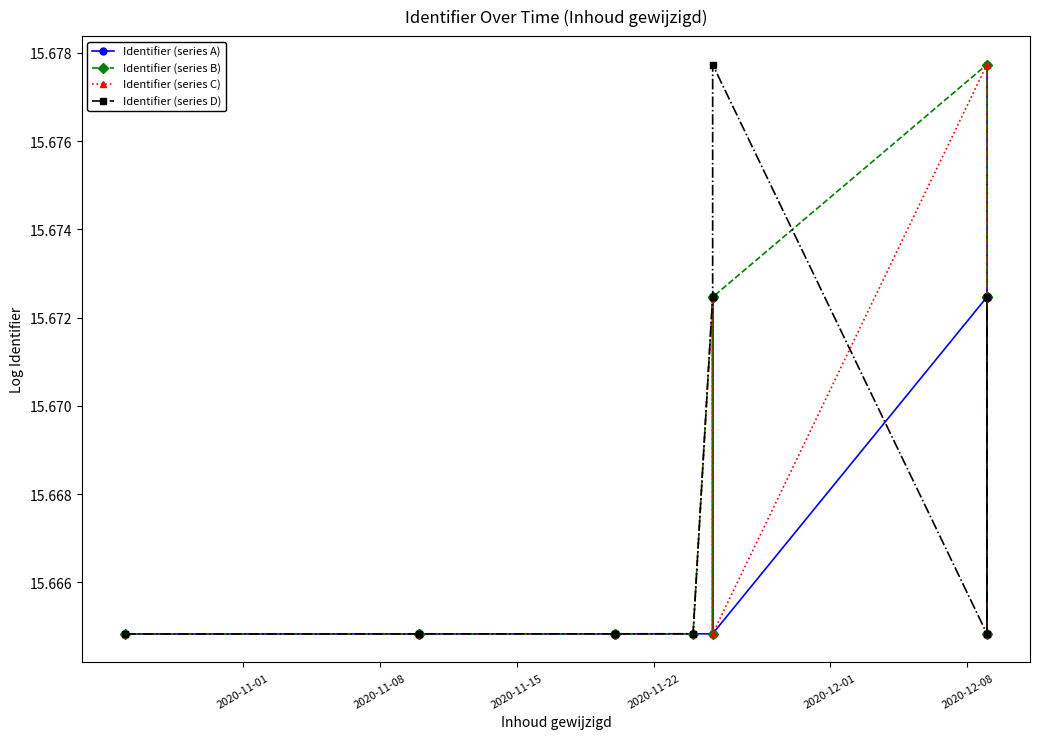

What is the average value of the Identifier (series A) series?

15.7